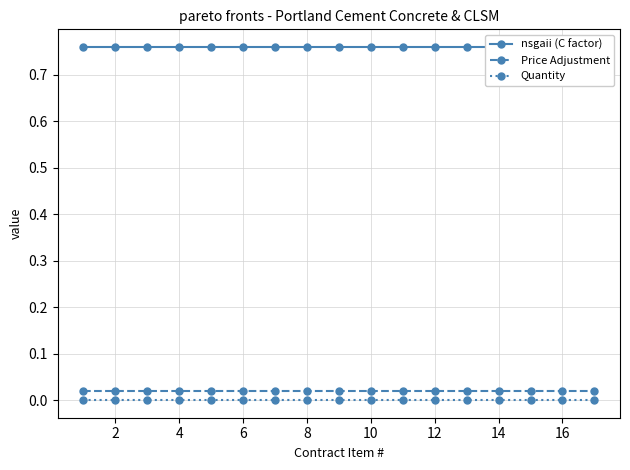

True or false: Quantity has more than 2 interior local peaks.

False